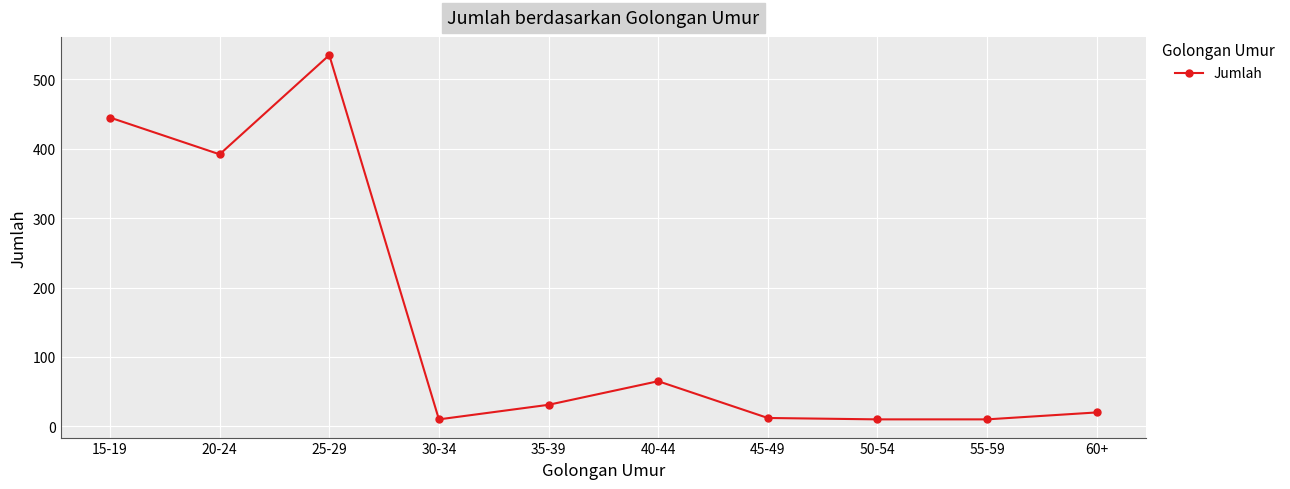

What position from the right is 30-34?

7